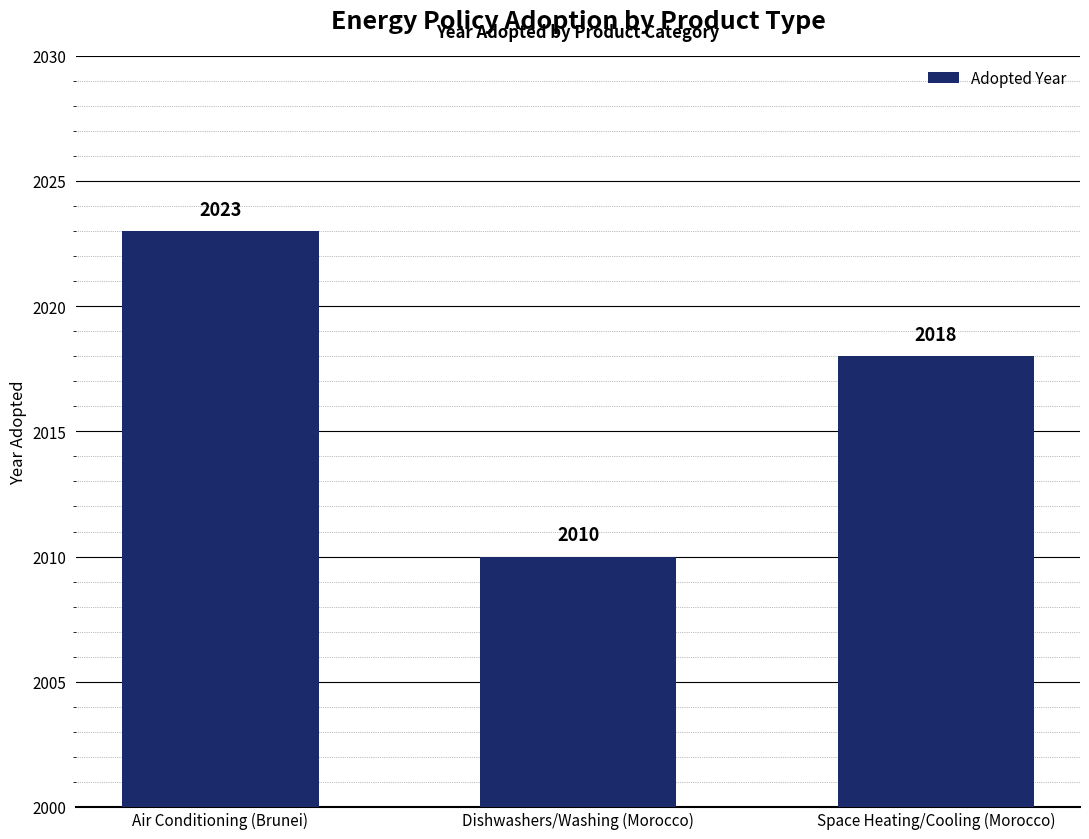

Is it true that the value at Air Conditioning (Brunei) is 957?

False